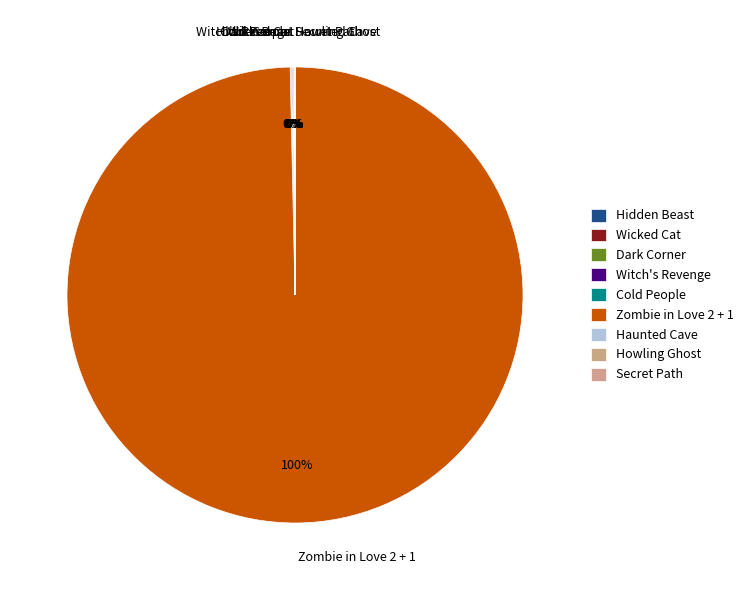

Which slice is the largest?

Zombie in Love 2 + 1